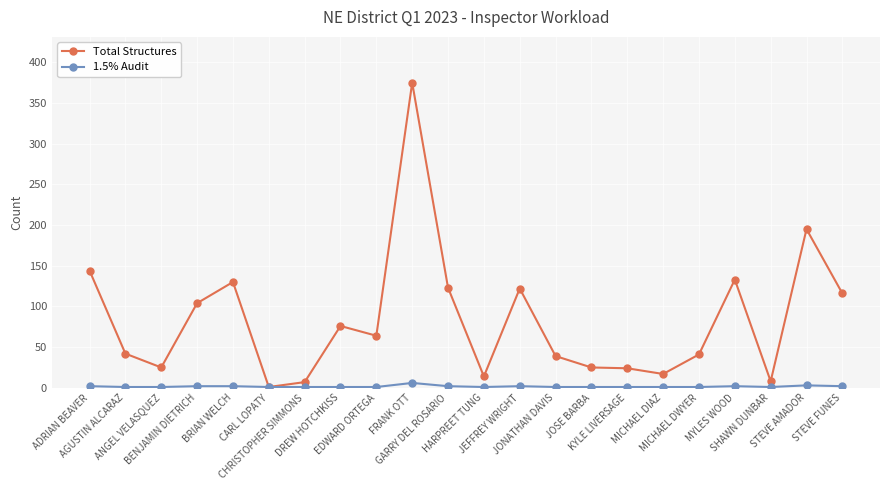

List the series in order of their overall mean, lowest first.

1.5% Audit, Total Structures